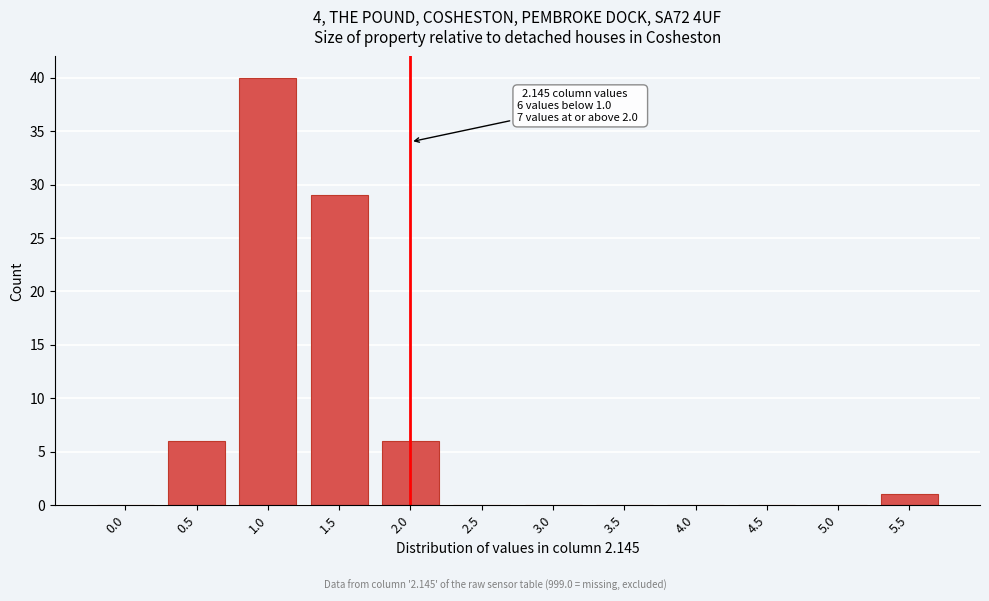

Reading left to right, what are all the values shown in this chart?

0.0=0	0.5=6	1.0=40	1.5=29	2.0=6	2.5=0	3.0=0	3.5=0	4.0=0	4.5=0	5.0=0	5.5=1